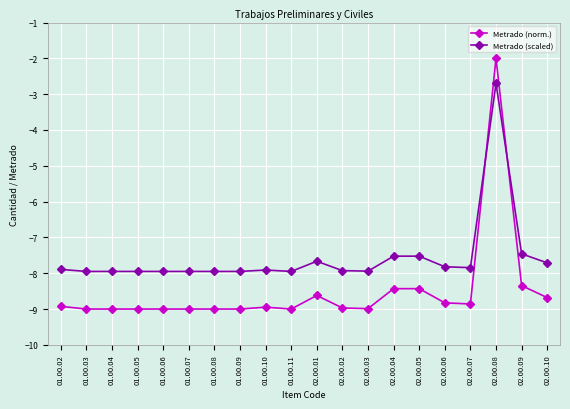

What is the label of the 12th point from the right?

01.00.10